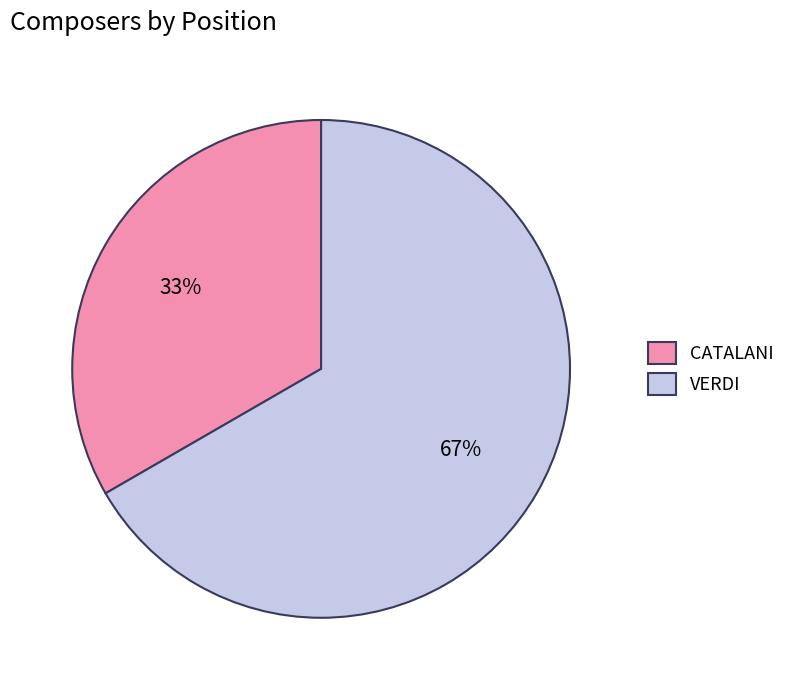

The CATALANI slice represents 41% of the pie. True or false?

False